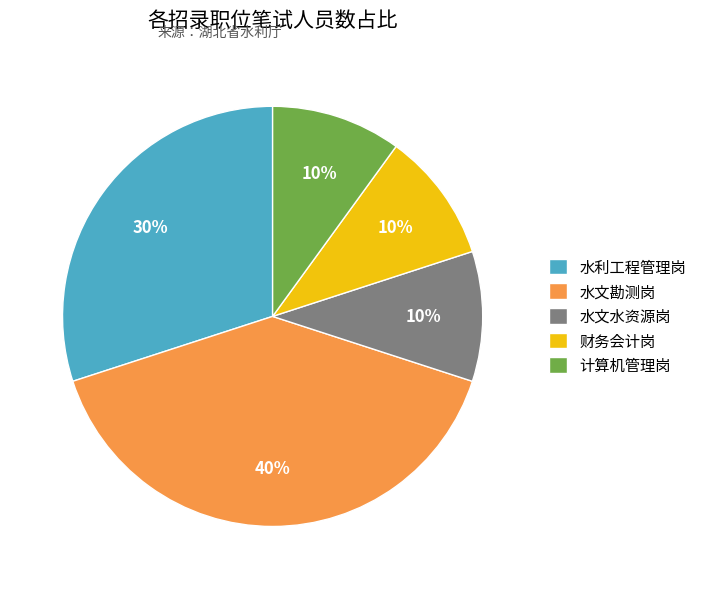

How many segments does this pie chart have?

5